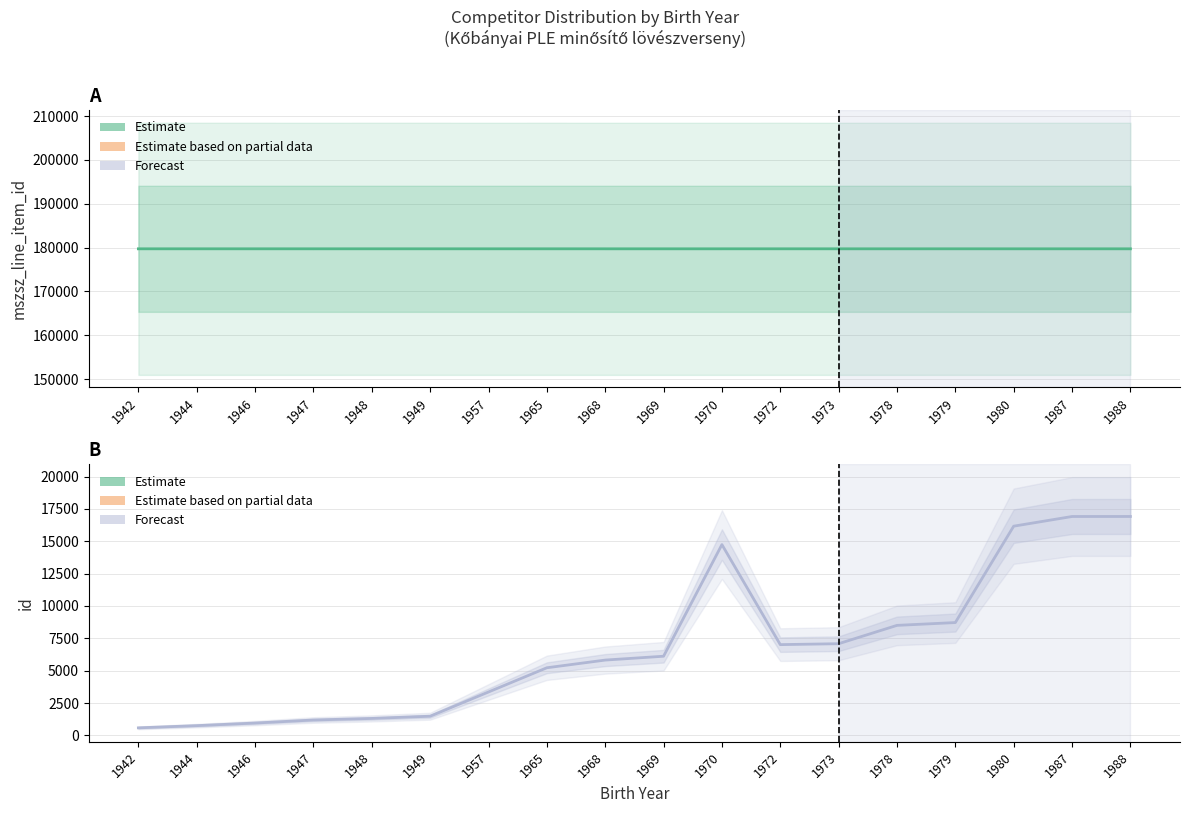

Is the value of id at 1969 greater than the value of mszsz_line_item_id at 1948?

No